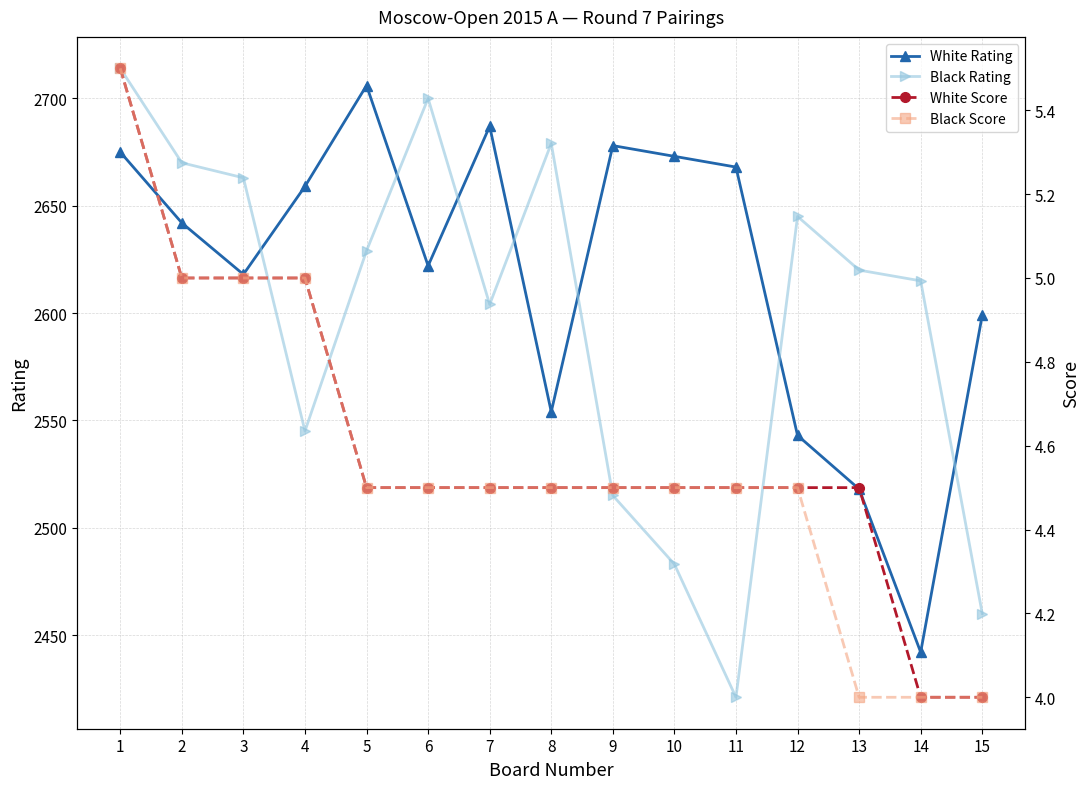

List the series in order of their peak value, highest first.

Black Rating, White Rating, White Score, Black Score